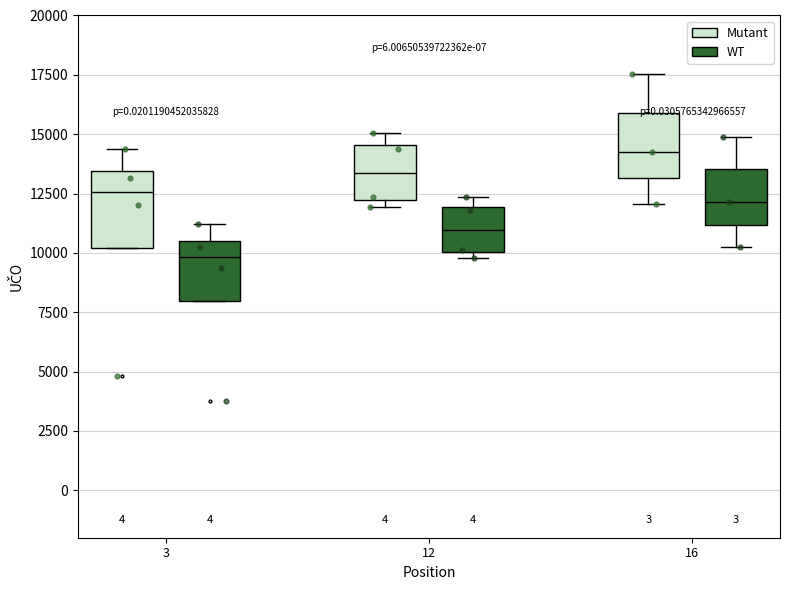

Reading left to right, read every box against the y-axis: the position of its median line, the range the box covers, and the ends of its whiskers. The values are not printed on the chart, so give them approximately, as read against the axis.

3 (Mutant): median 12500, box 10000 to 13500, whiskers 10000 to 14500
3 (WT): median 10000, box 8000 to 10500, whiskers 8000 to 11000
12 (Mutant): median 13500, box 12000 to 14500, whiskers 12000 (just below the box's lower edge) to 15000
12 (WT): median 11000, box 10000 to 12000, whiskers 10000 (just below the box's lower edge) to 12500
16 (Mutant): median 14500, box 13000 to 16000, whiskers 12000 to 17500
16 (WT): median 12000, box 11000 to 13500, whiskers 10000 to 15000